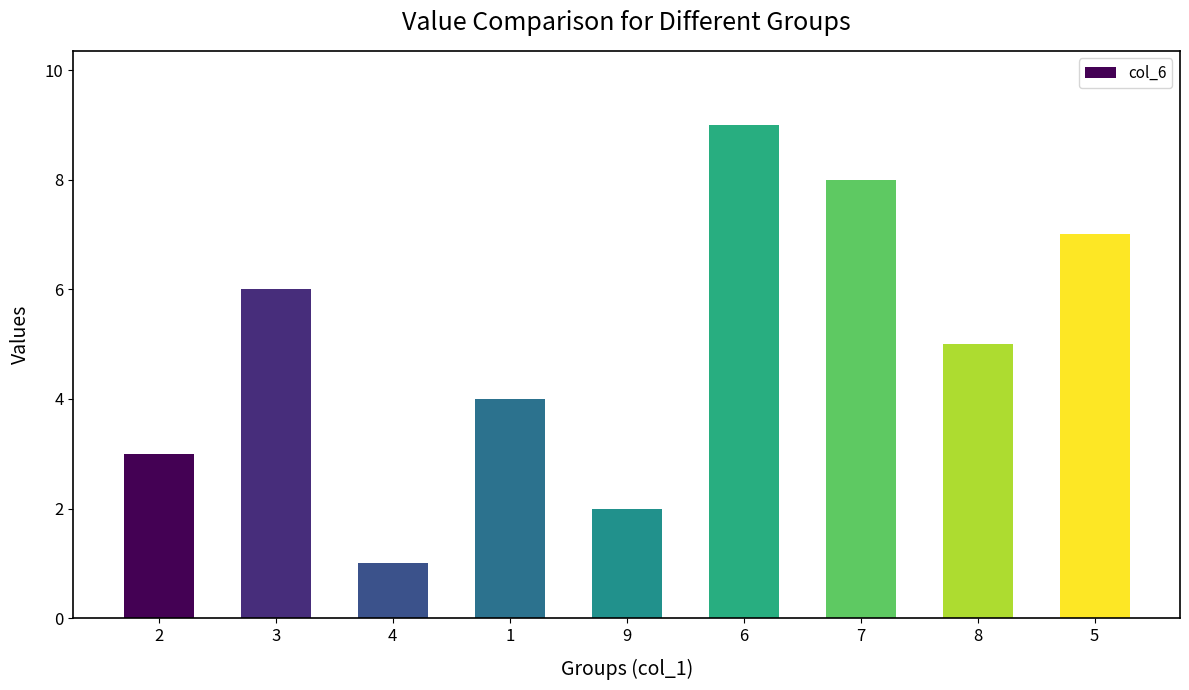

Count the number of data series in this chart.

1